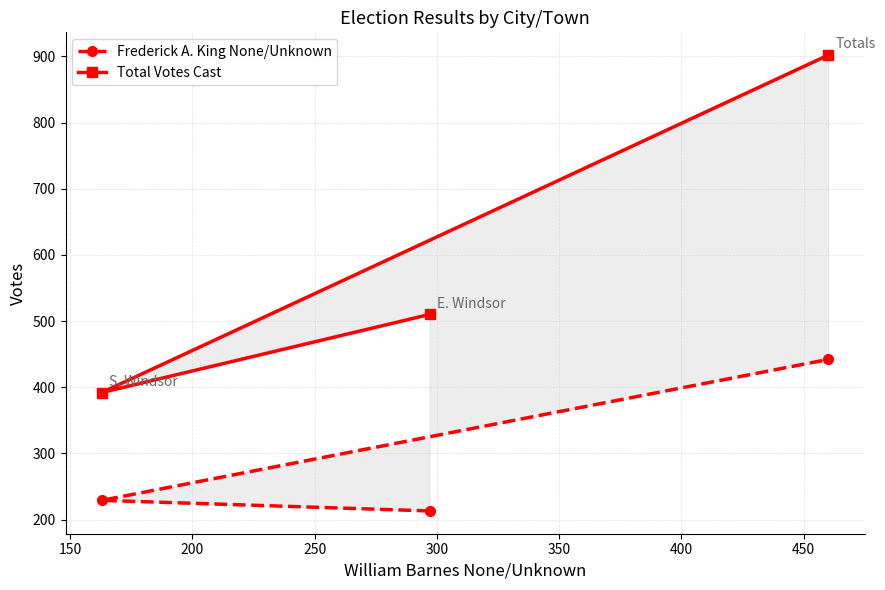

Is it true that Frederick A. King None/Unknown equals 594 at 200?

False